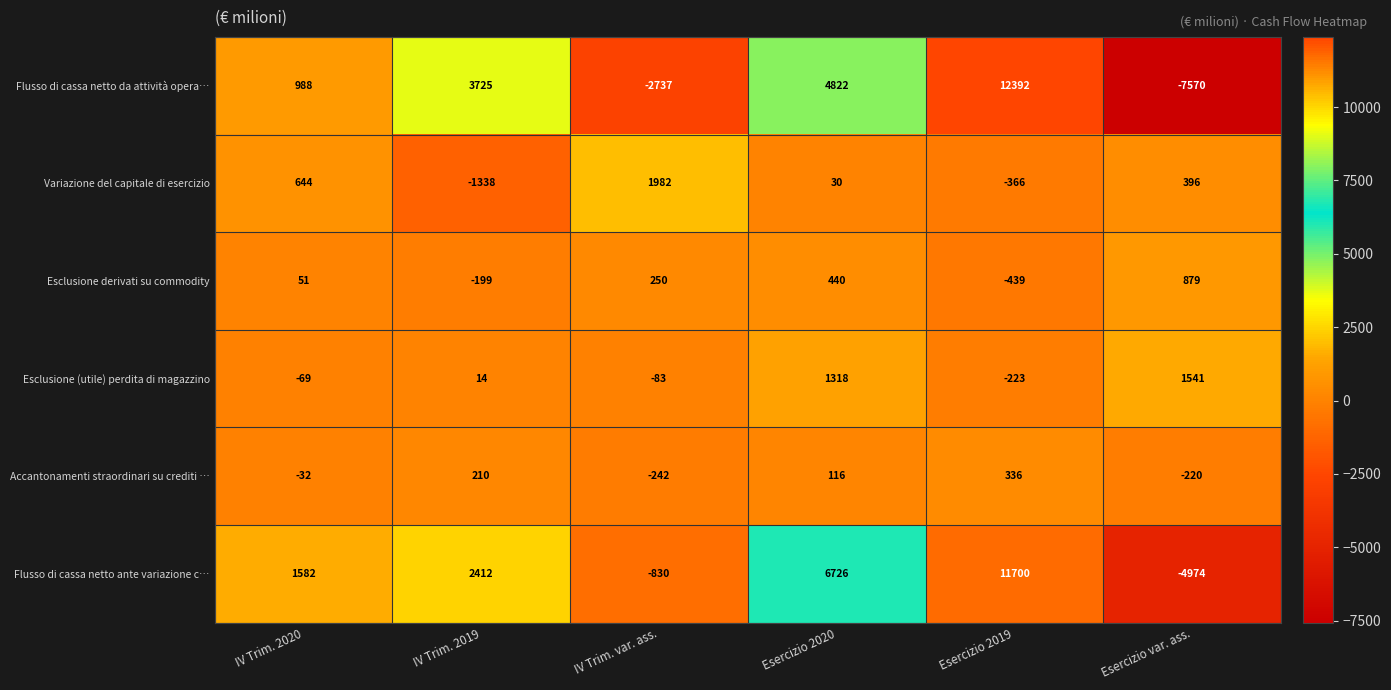

Where is Accantonamenti straordinari su crediti … nearest to the value 47?

Esercizio 2020